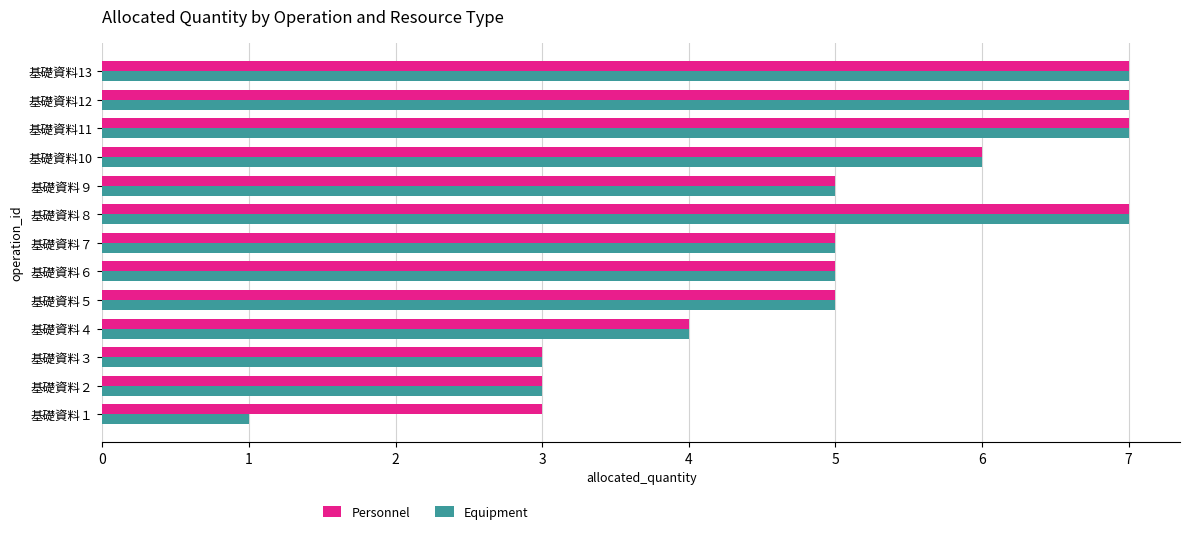

Which series has the widest spread of values?

Equipment